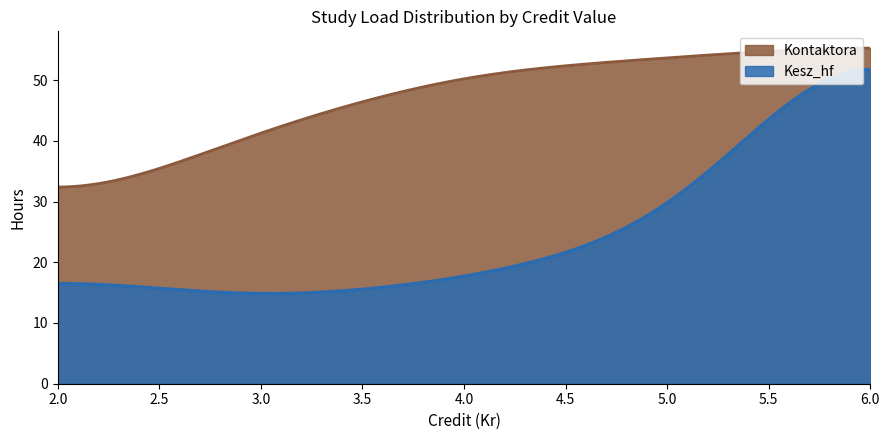

Which series has the largest total across all categories?

Kontaktora